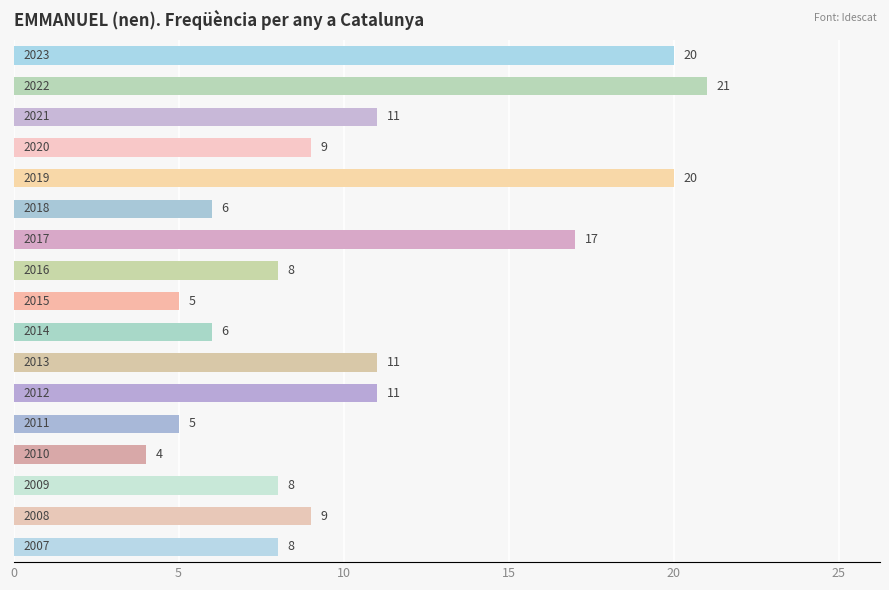

What is the maximum value shown in the chart?

21